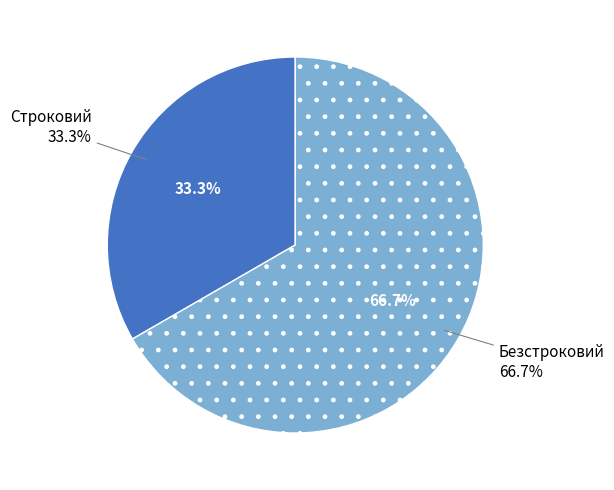

To the nearest percent, what is the average slice percentage?

50%